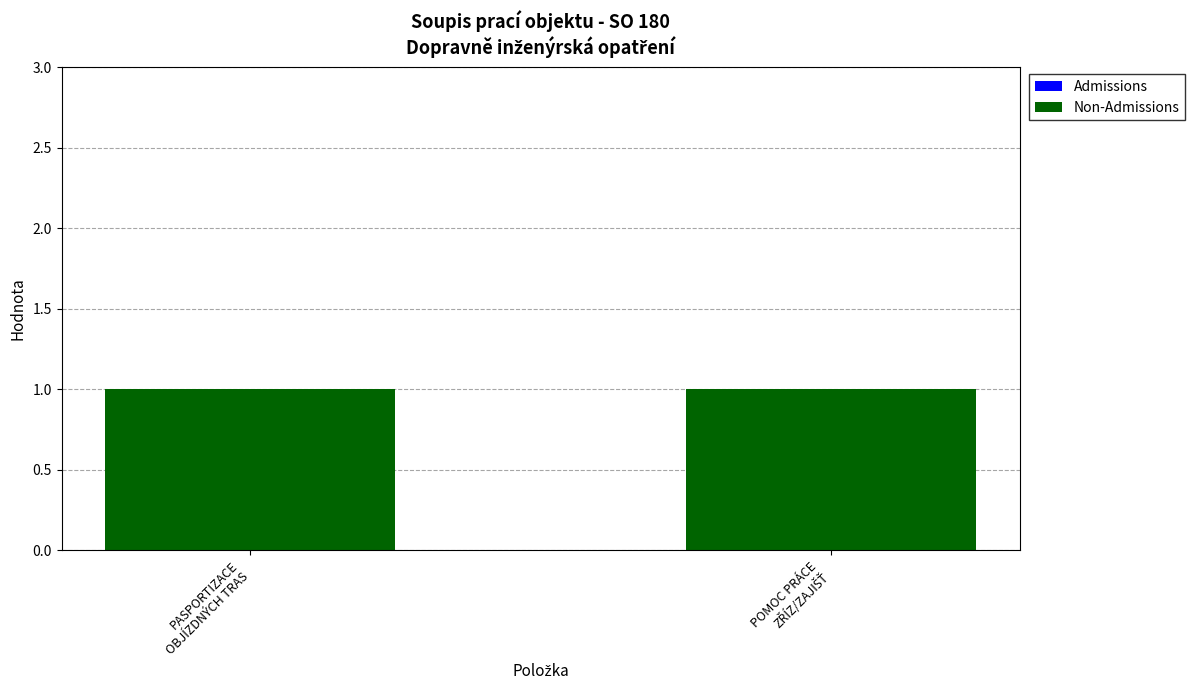

Which category has the lowest value across all series?

PASPORTIZACE
OBJÍZDNÝCH TRAS